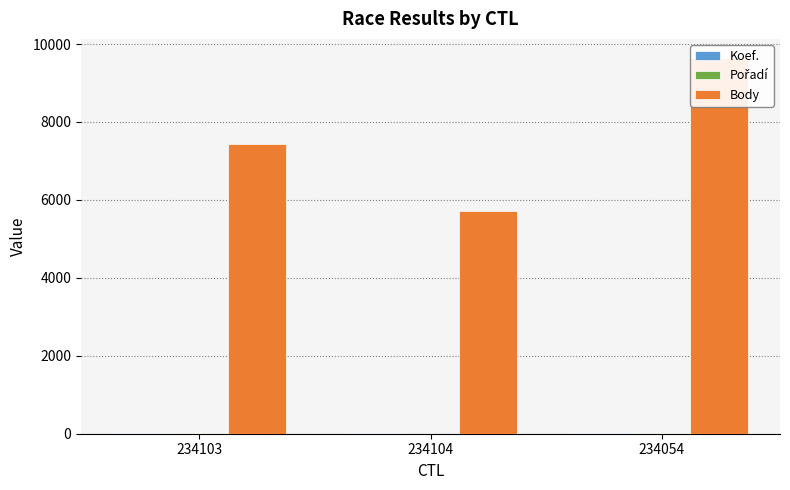

At 234103, list the series in order from smallest to largest.

Koef., Pořadí, Body